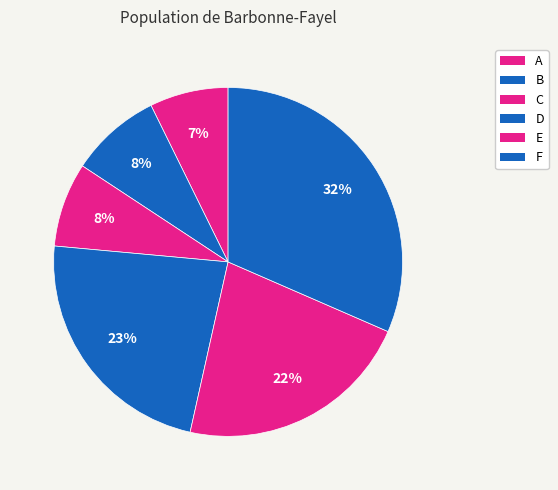

Combined, do A and C account for over 50%?

No